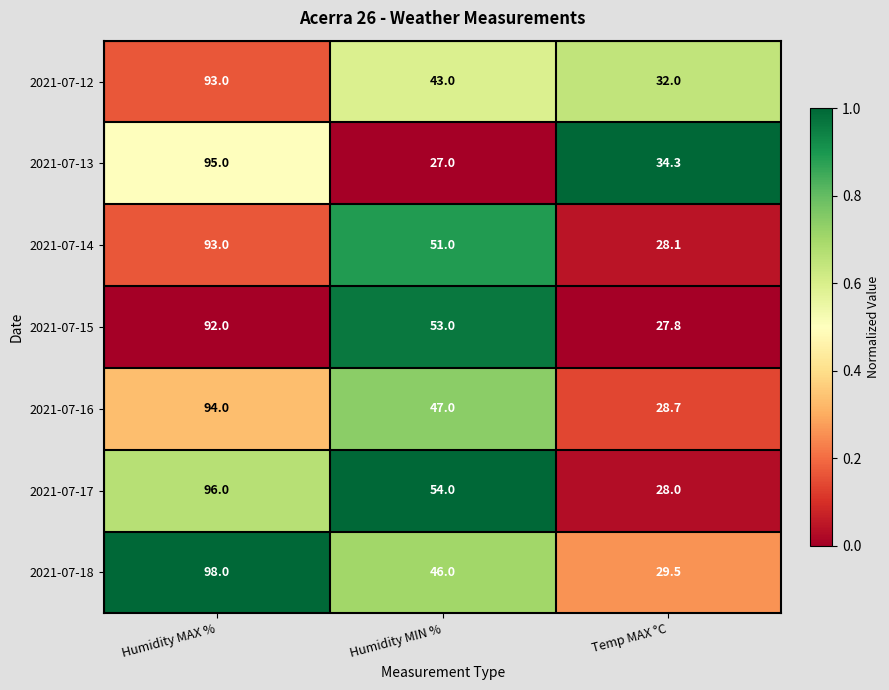

What is the sum of all 2021-07-13 values?

156.3